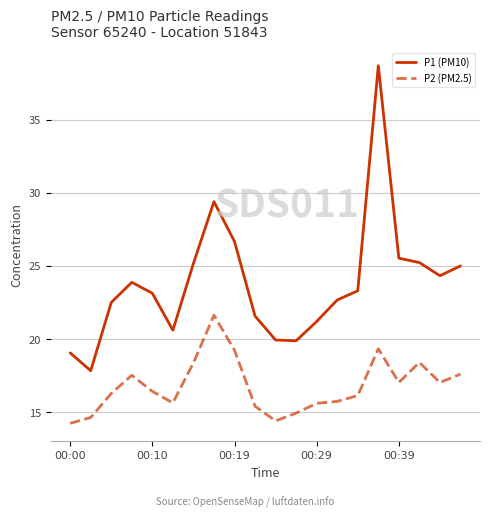

True or false: P2 (PM2.5) and P1 (PM10) cross at least once.

False